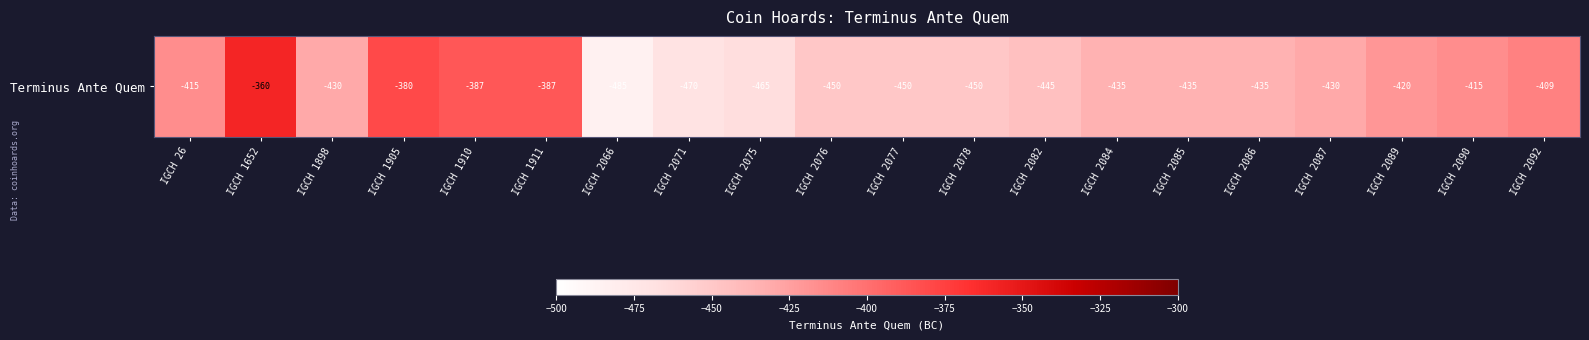

Reading left to right, extract all data points from this chart.

-415	-360	-430	-380	-387	-387	-485	-470	-465	-450	-450	-450	-445	-435	-435	-435	-430	-420	-415	-409